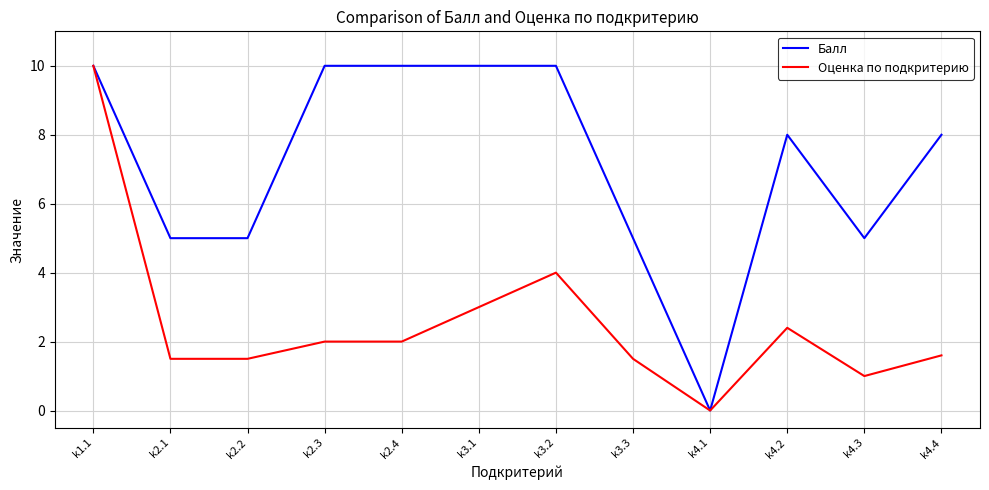

Is it true that Балл equals 8.0 at k4.4?

True